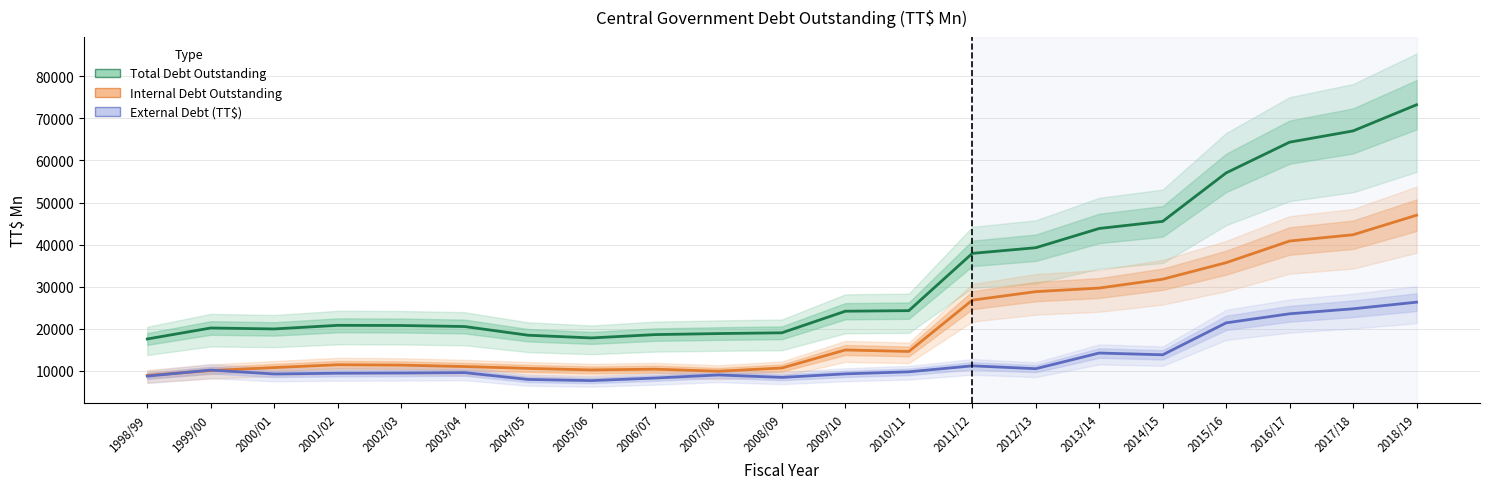

Which label corresponds to the smallest value in the chart?

2005/06